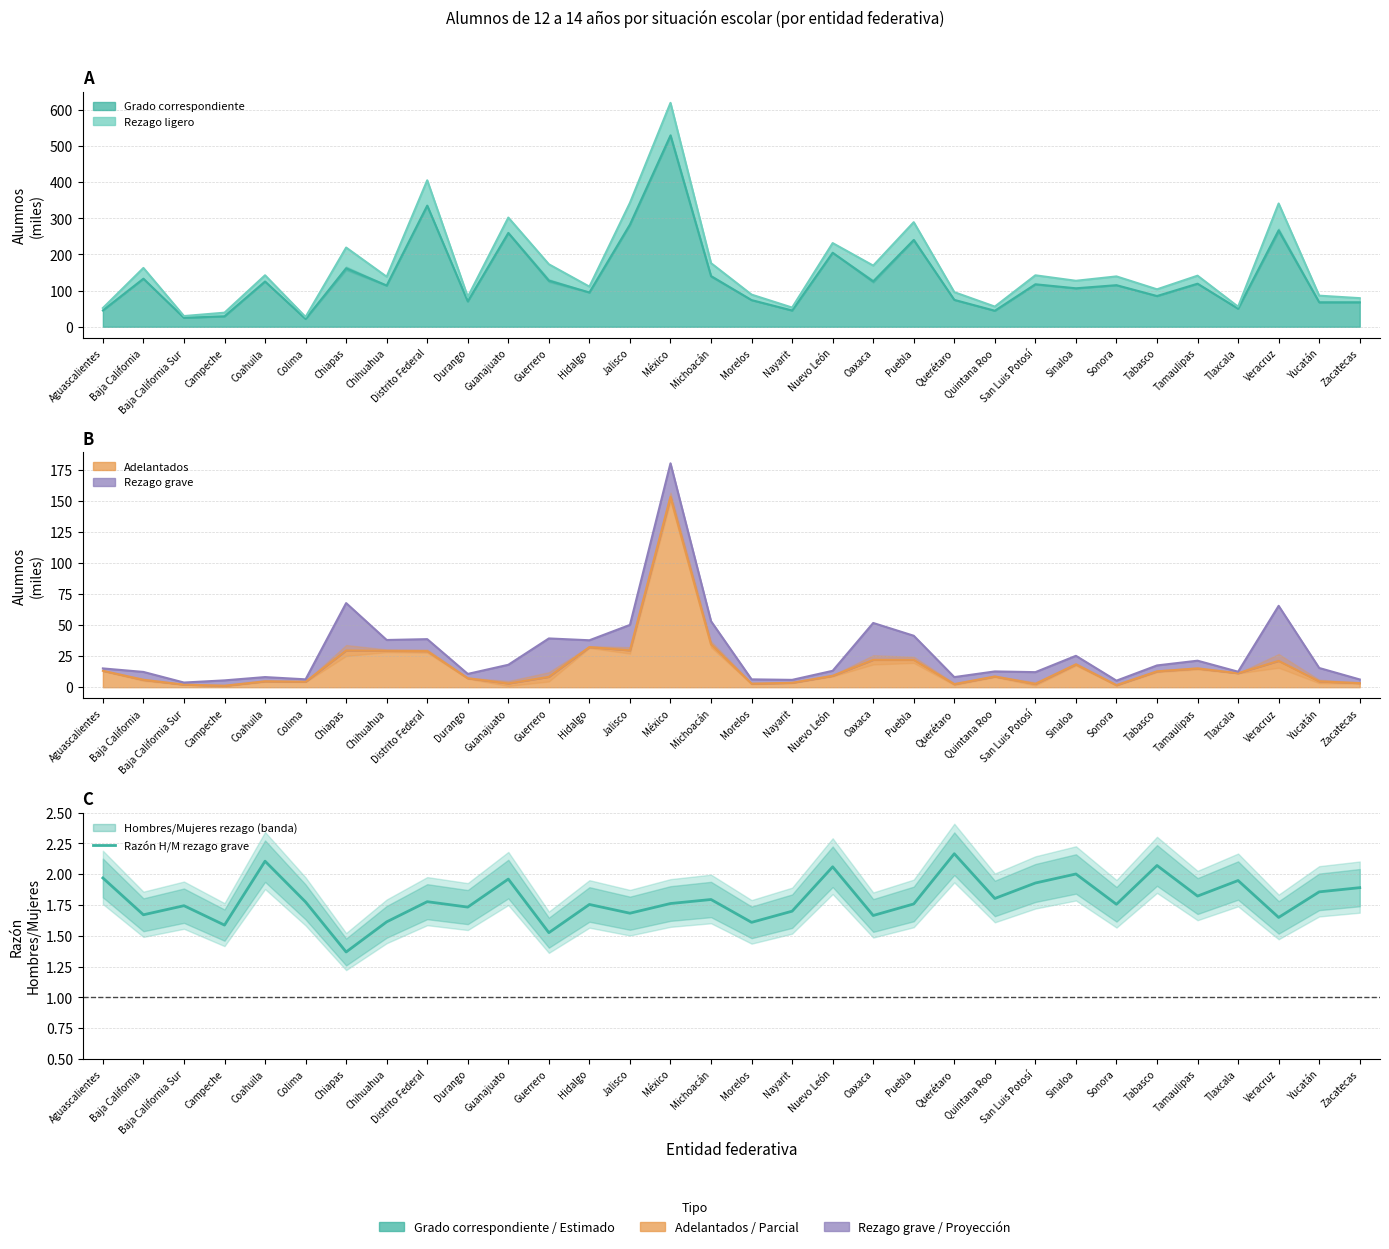

What is the value of the 13th point from the left?

1.8